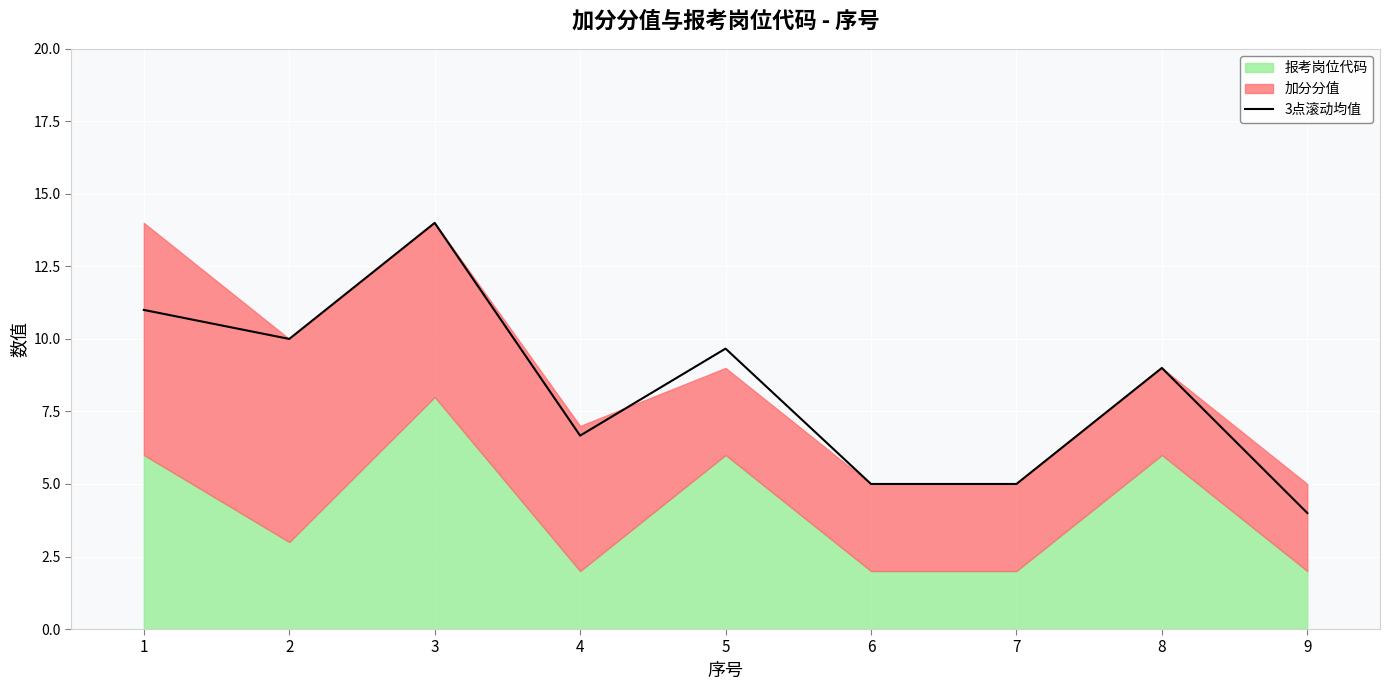

What is the minimum value shown in the chart?

4.0